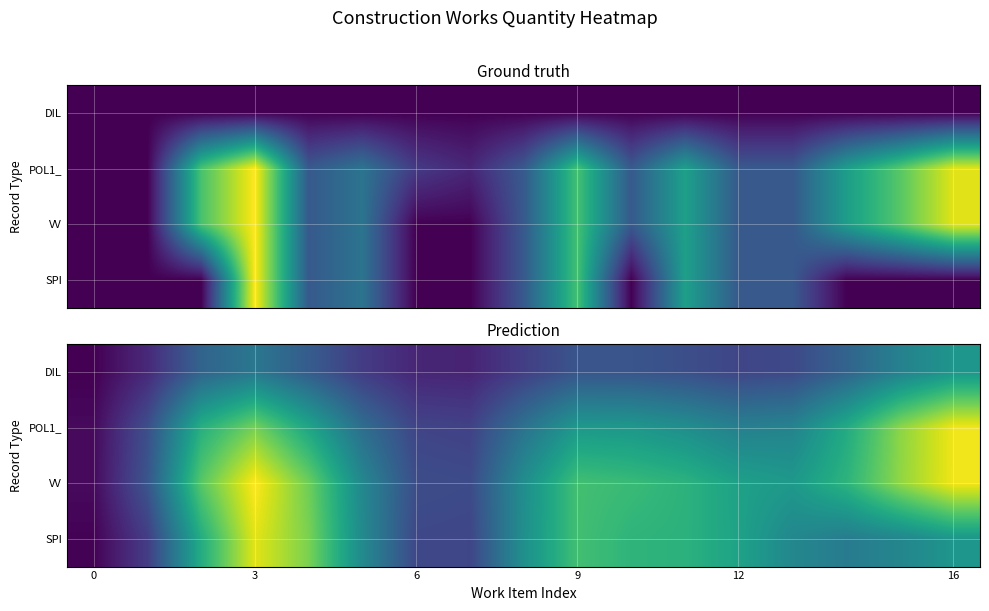

How many series are shown in this chart?

4